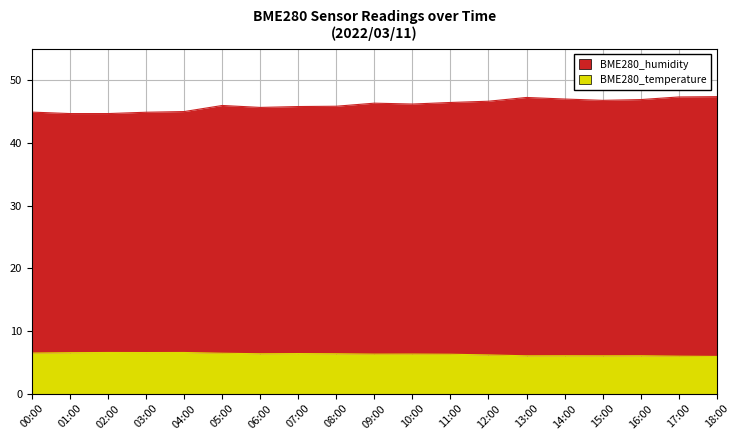

Rank the series by their average value, from lowest to highest.

BME280_temperature, BME280_humidity